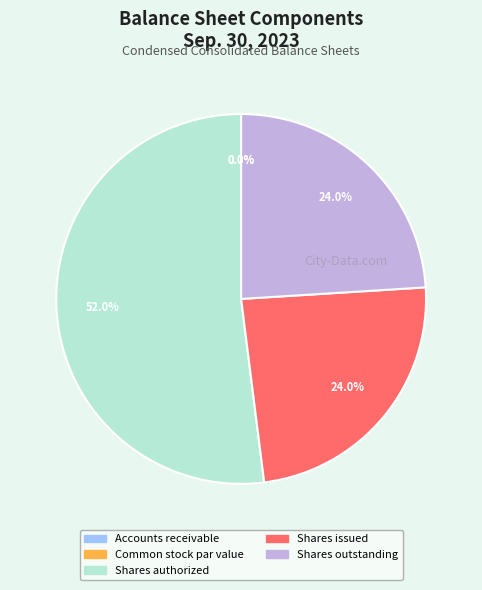

Between Shares authorized and Accounts receivable, which is larger?

Shares authorized